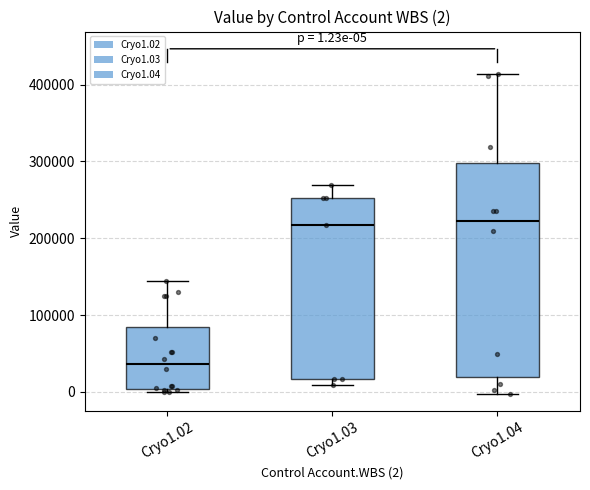

Comparing the boxes themselves (not the whiskers), which one is the tallest?

Cryo1.04